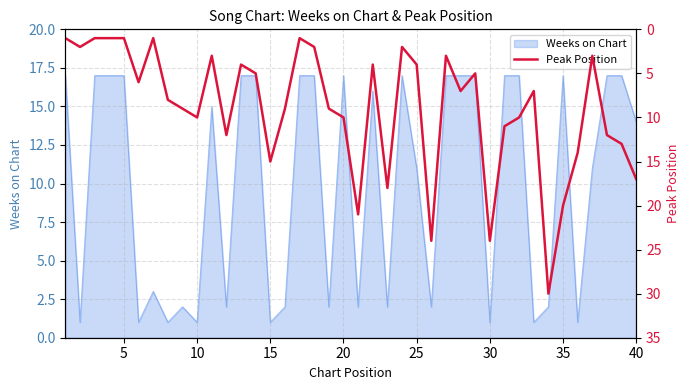

What is the highest value of the Weeks on Chart series?

17